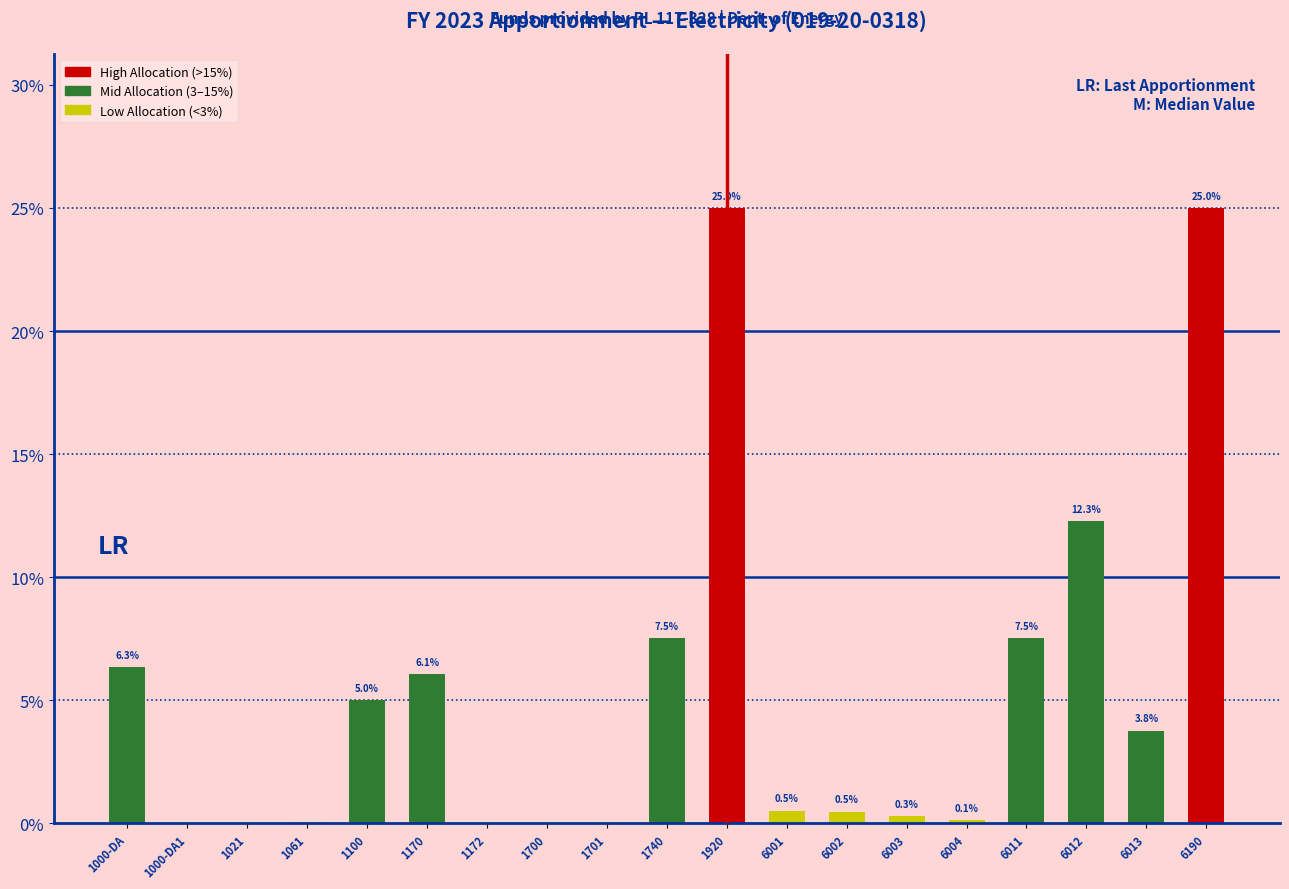

Where is the data nearest to the value 12?

6012